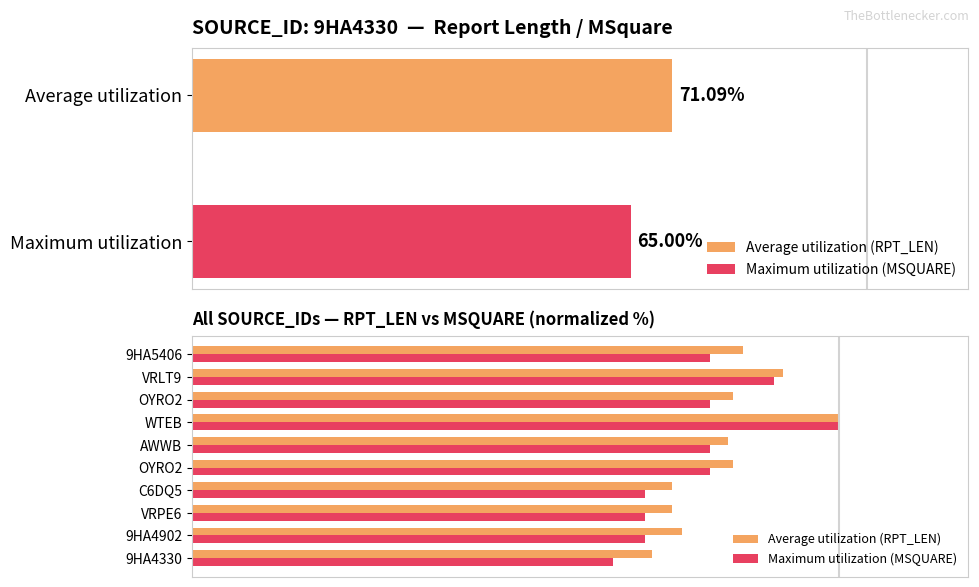

What is the sum of all Average utilization (RPT_LEN) values?

821.9